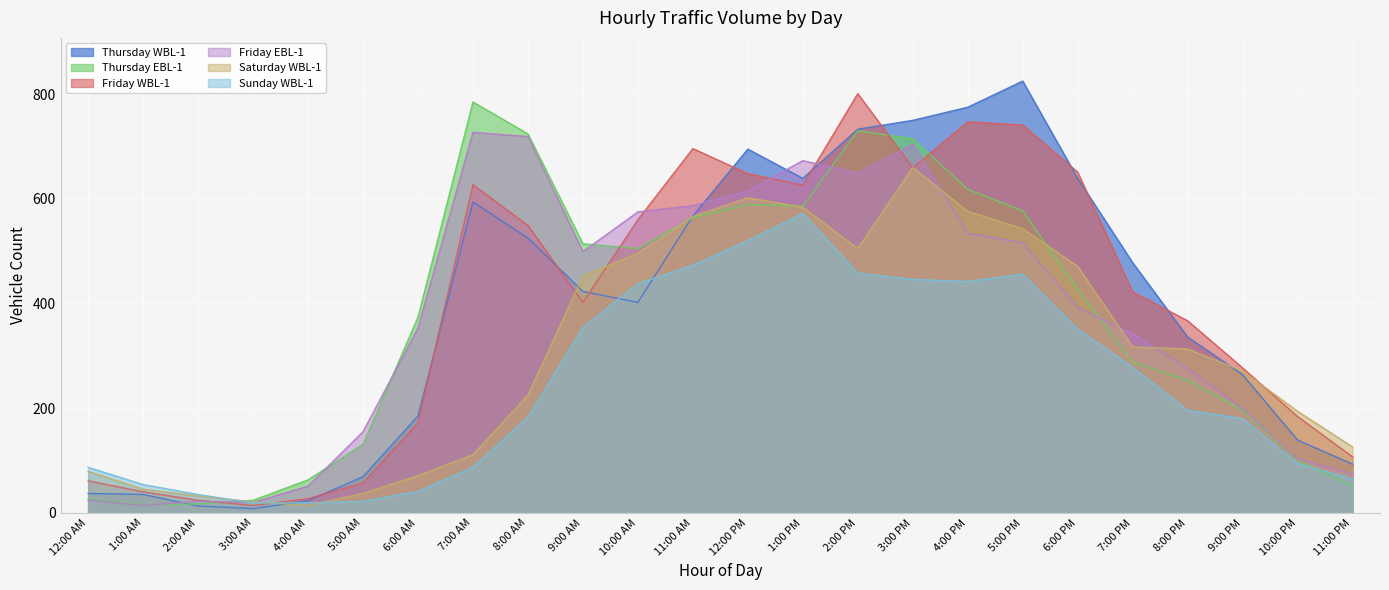

Where is Friday WBL-1 nearest to the value 407?

9:00 AM